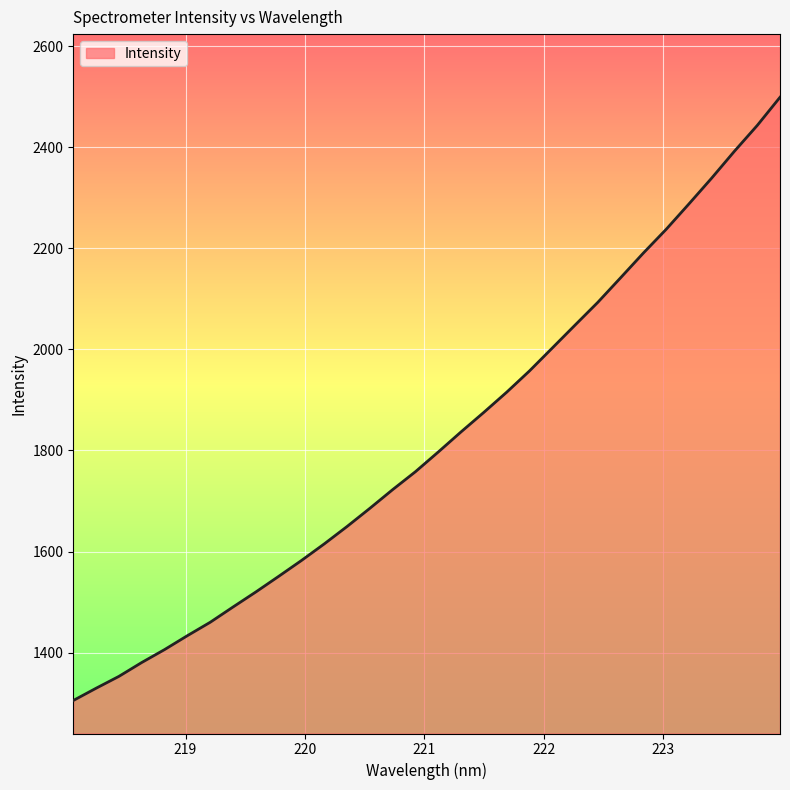

What is the difference between the maximum and minimum values?

1193.3